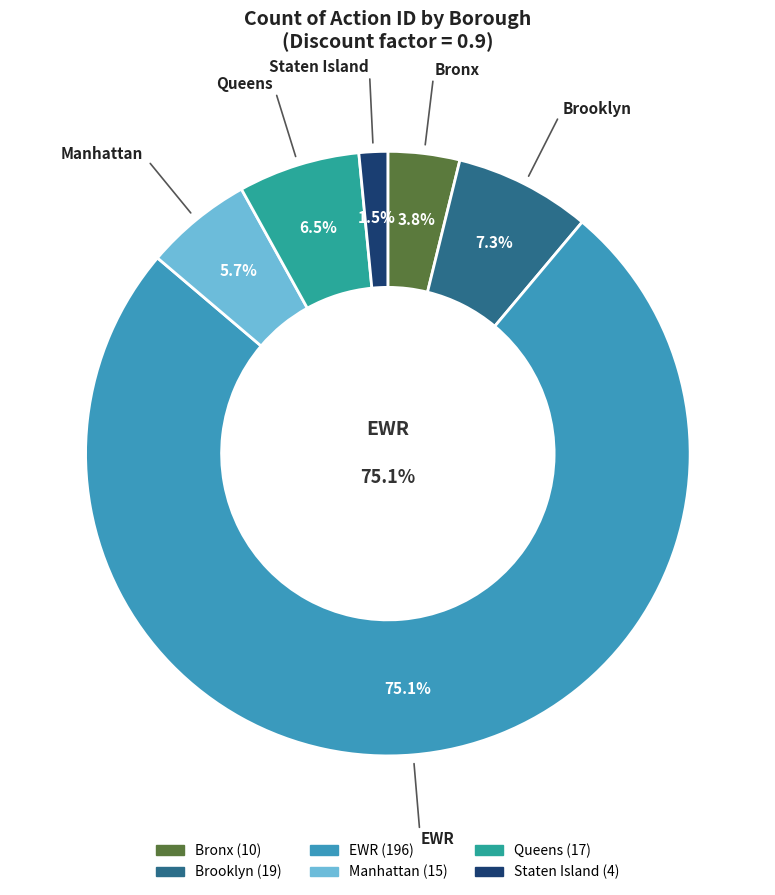

Is it true that Bronx is 4% of the pie?

True